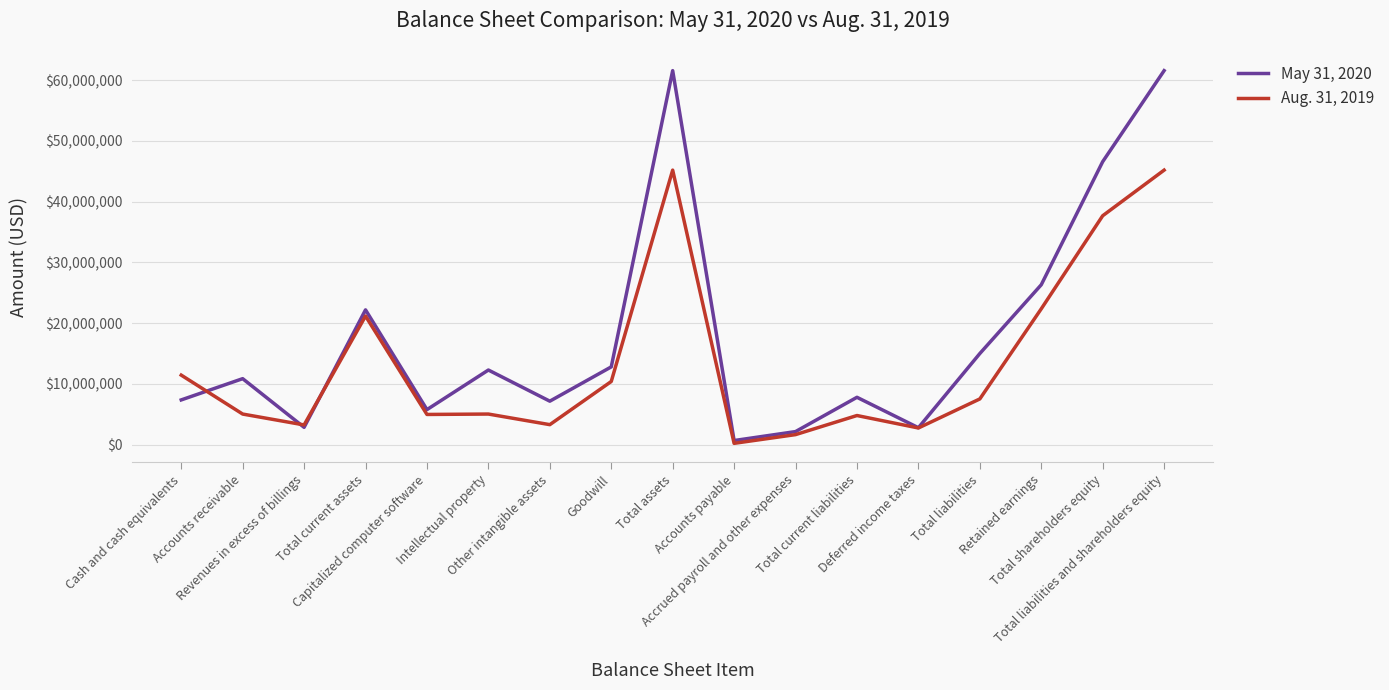

Which series ends up on top after the final intersection of May 31, 2020 and Aug. 31, 2019?

May 31, 2020